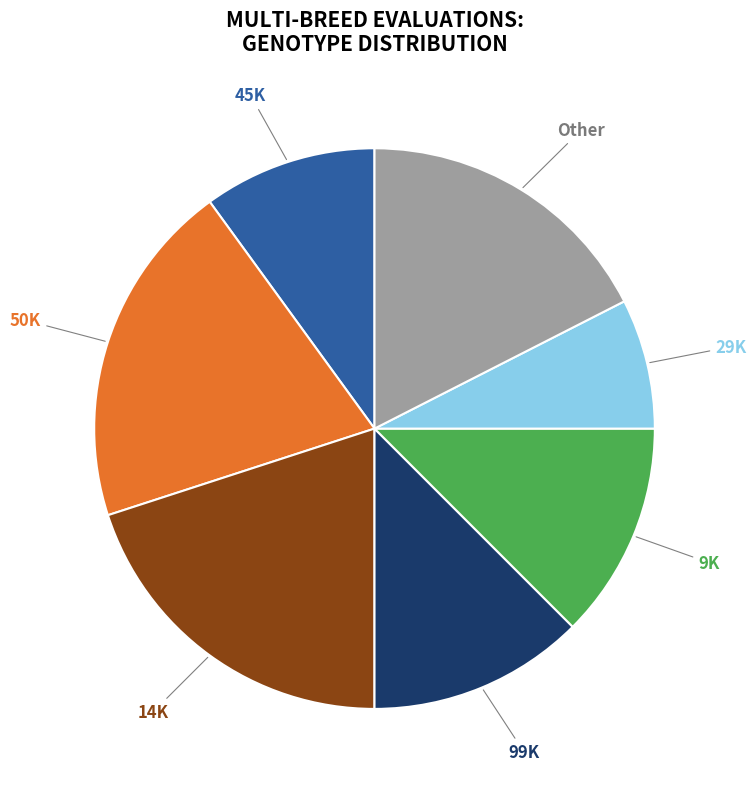

Do 29K and 99K together represent more than half of the pie?

No